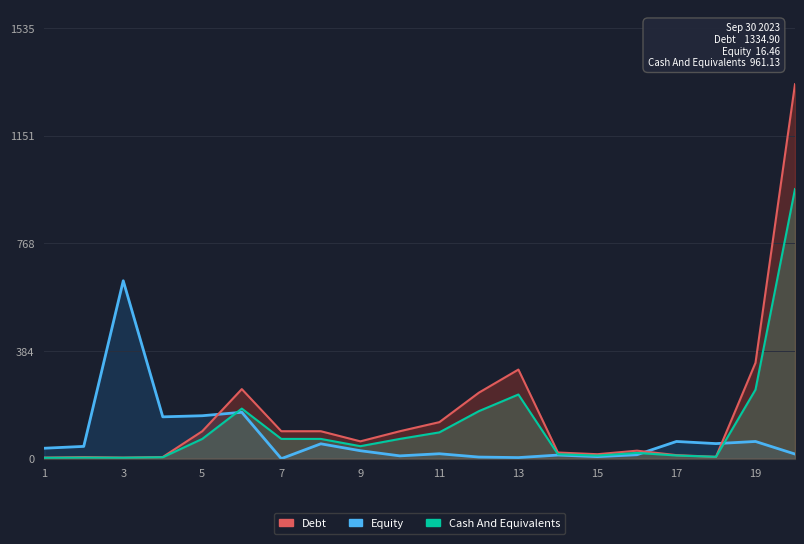

Between 12 and 19, which series saw the biggest shift?

Debt